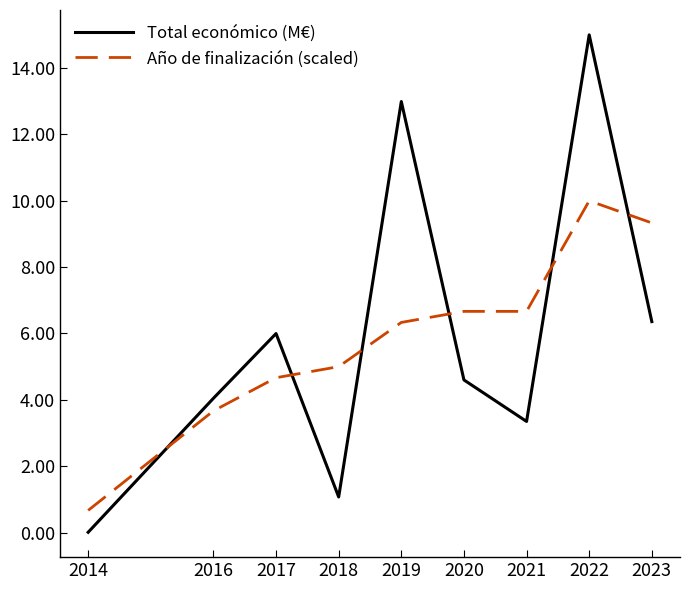

Is it true that Total económico (M€) equals 21.5 at 2019?

False